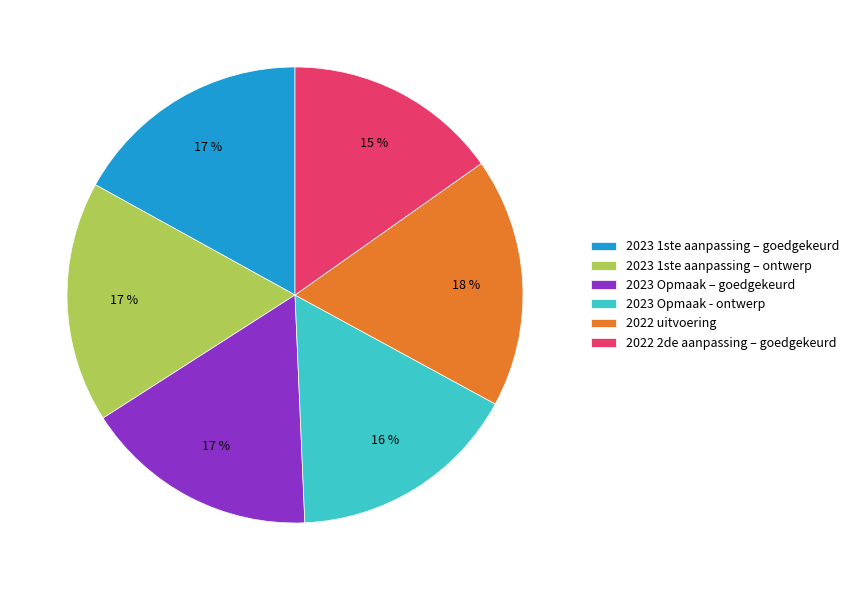

How many slices are in this pie chart?

6